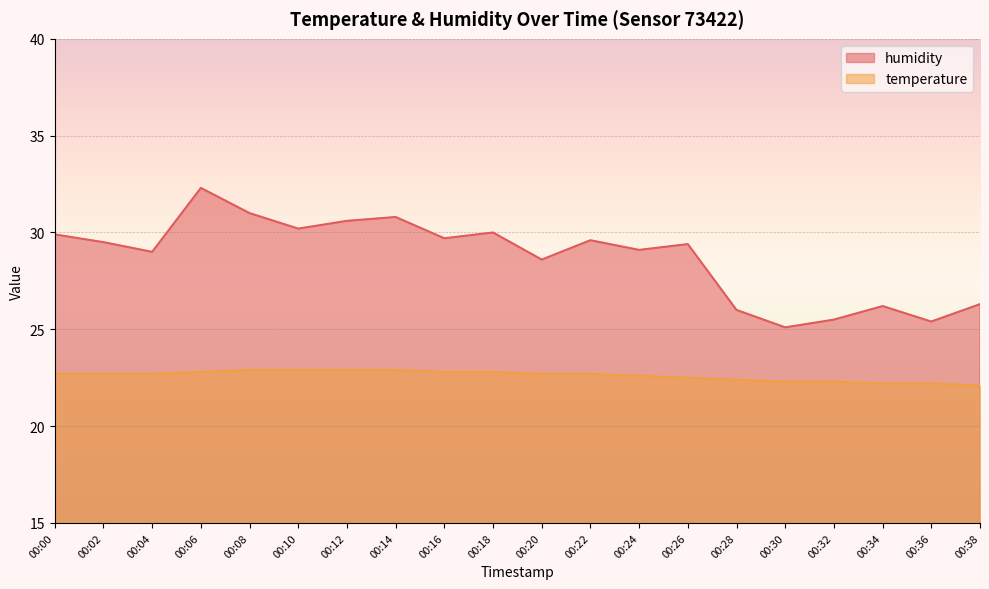

Is it true that humidity equals 28.6 at 00:20?

True